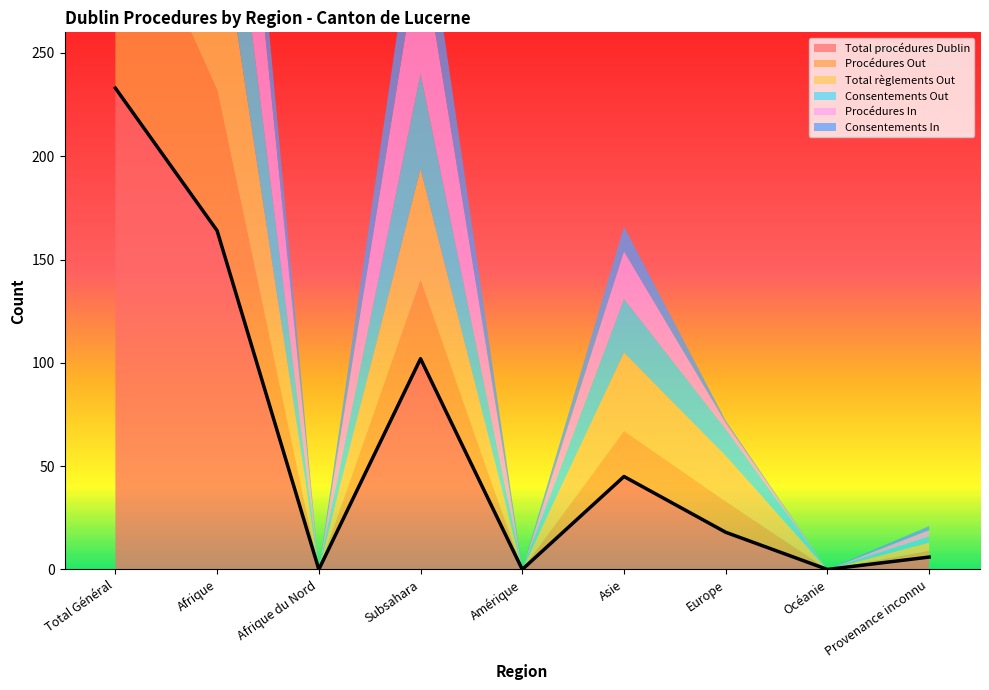

How many values in Total procédures Dublin are above zero?

6